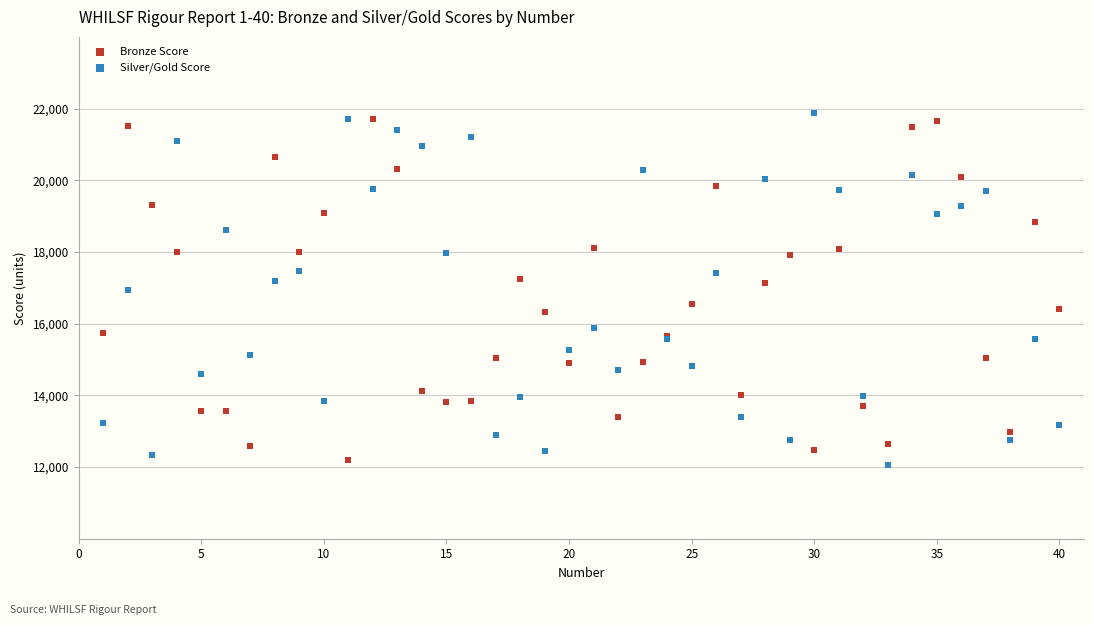

Which series has the widest spread of Y values?

Silver/Gold Score